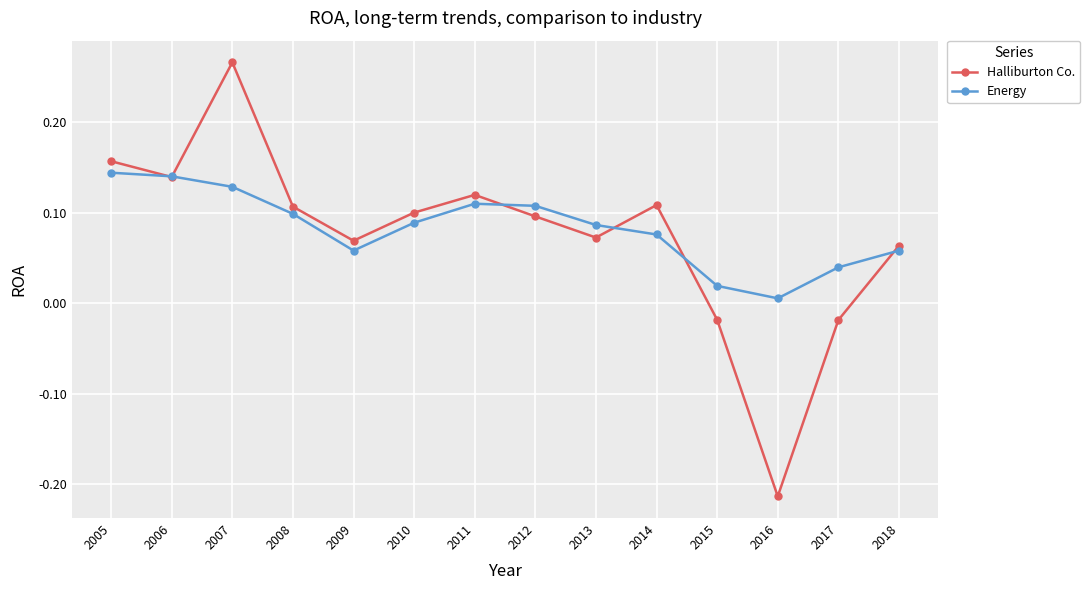

How many data points in Halliburton Co. are less than 0?

3